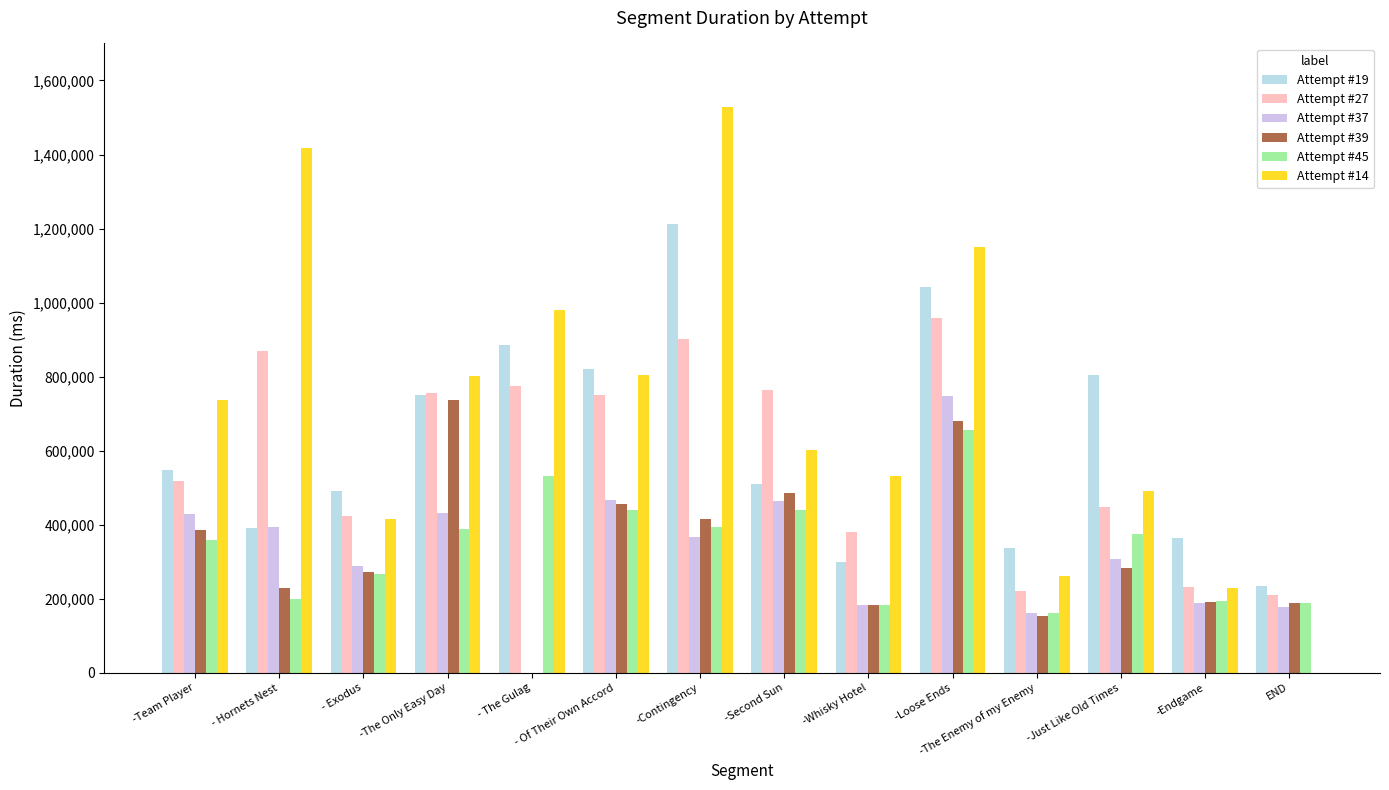

How many series are shown in this chart?

6